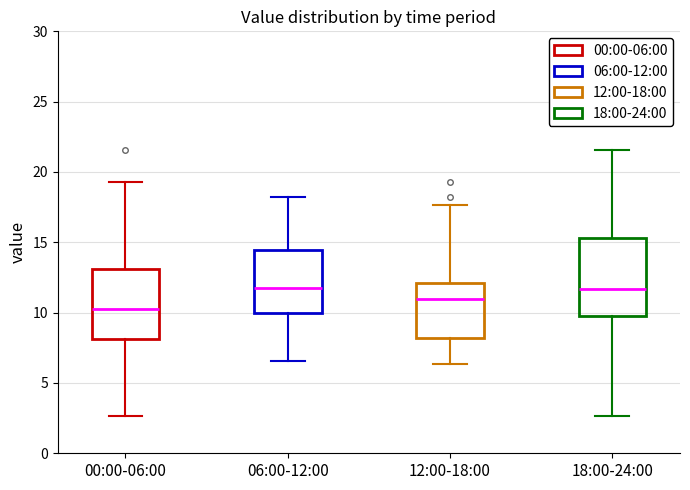

Where does the upper whisker of the box for 18:00-24:00 end on the y-axis? The values are not printed on the chart, so give them approximately, as read against the axis.

21.5